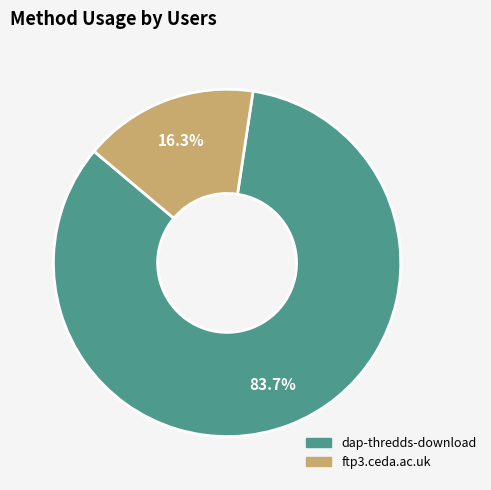

Does any single category account for the majority?

Yes